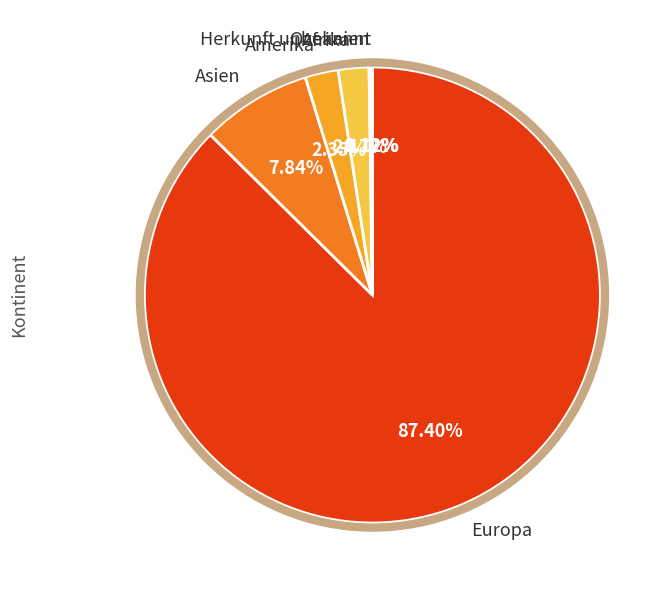

Which slice is the largest?

Europa